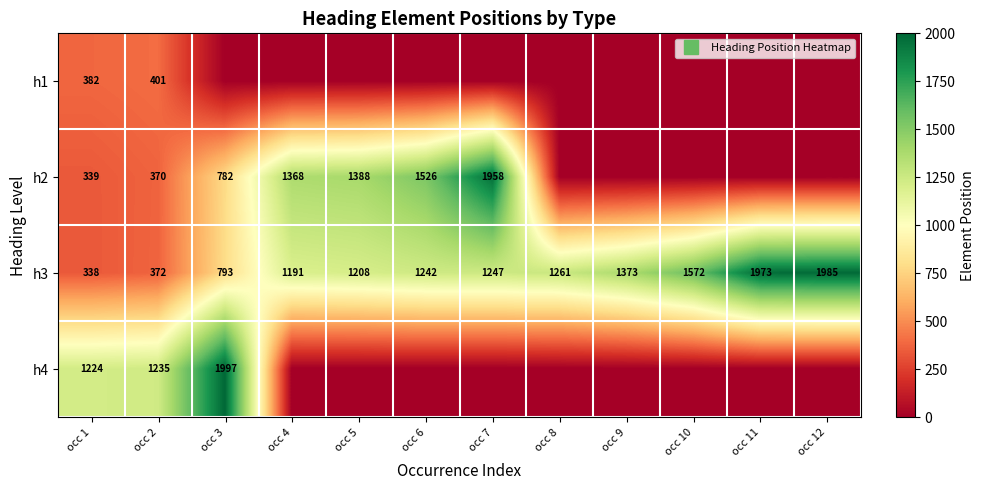

List the series in order of their overall mean, highest first.

h3, h2, h4, h1